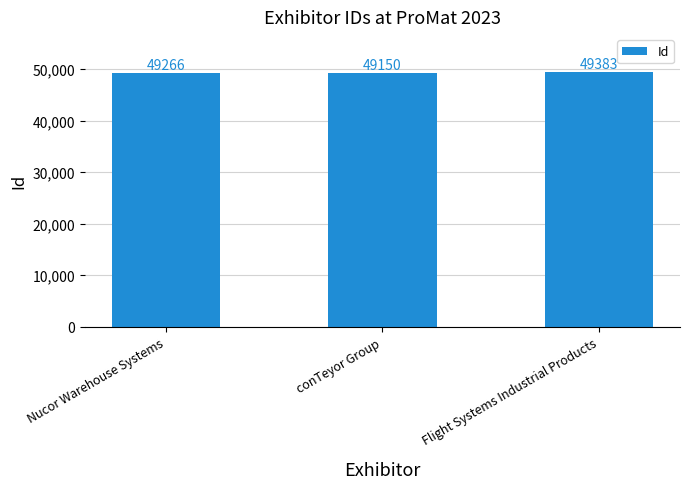

Where is the data nearest to the value 49266?

Nucor Warehouse Systems